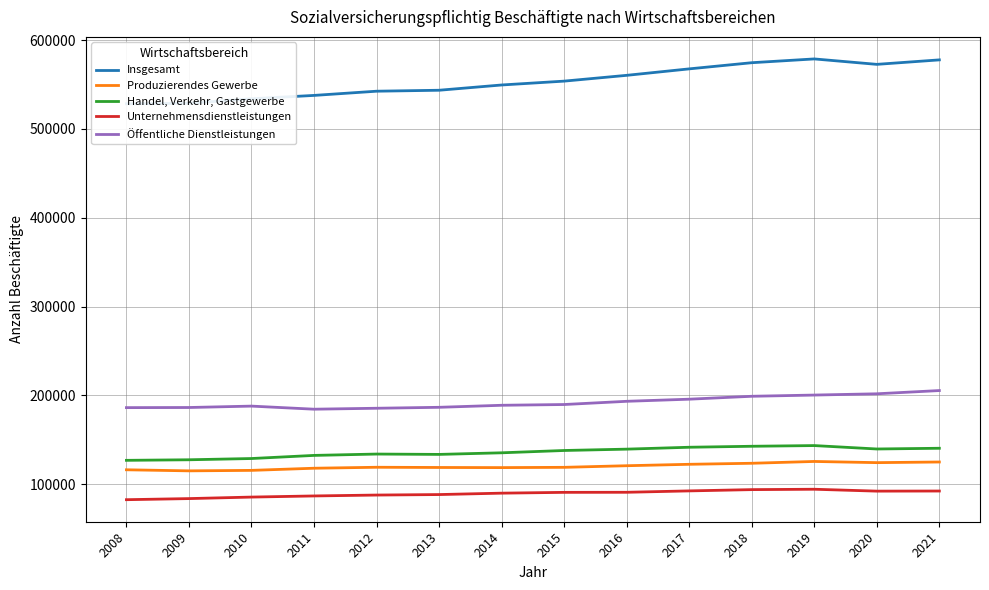

True or false: Produzierendes Gewerbe and Öffentliche Dienstleistungen intersect in this chart.

False